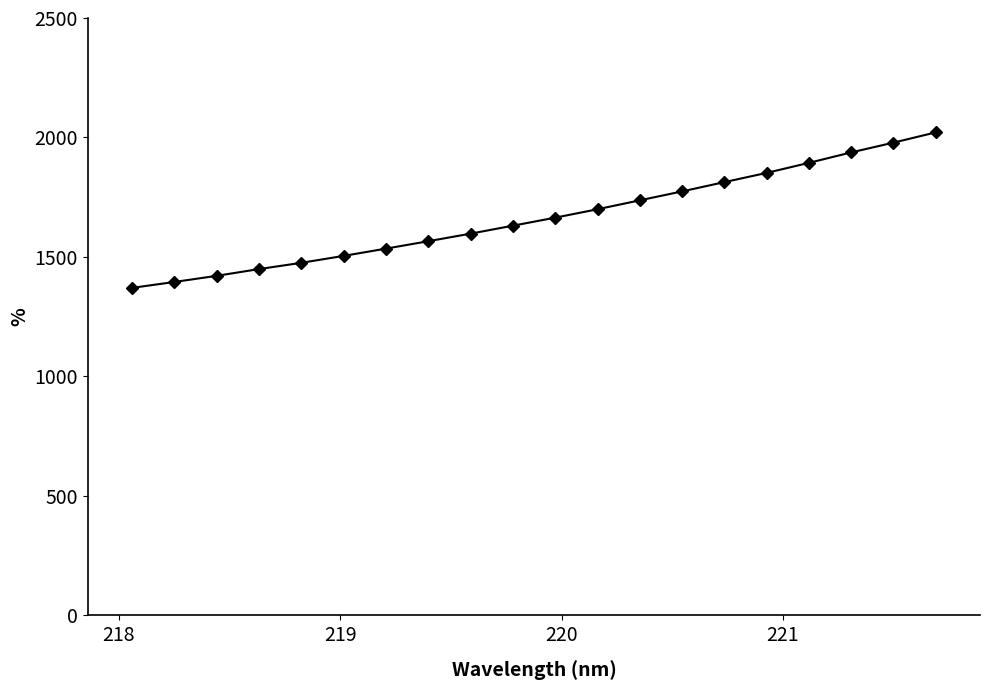

Reading right to left, list all the values displayed in this chart.

2021.3	1978.5	1937.5	1893.8	1851.8	1813.2	1774.3	1737.1	1699.7	1664.5	1630.9	1597.6	1565.9	1535.0	1504.5	1475.6	1449.3	1421.1	1395.4	1370.7